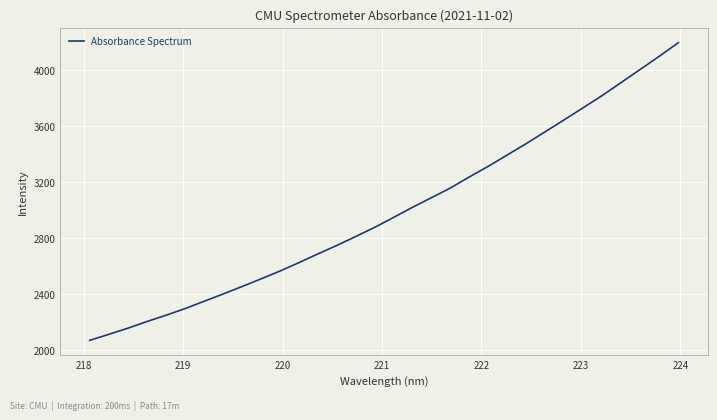

What is the difference between the maximum and minimum values?

2126.3